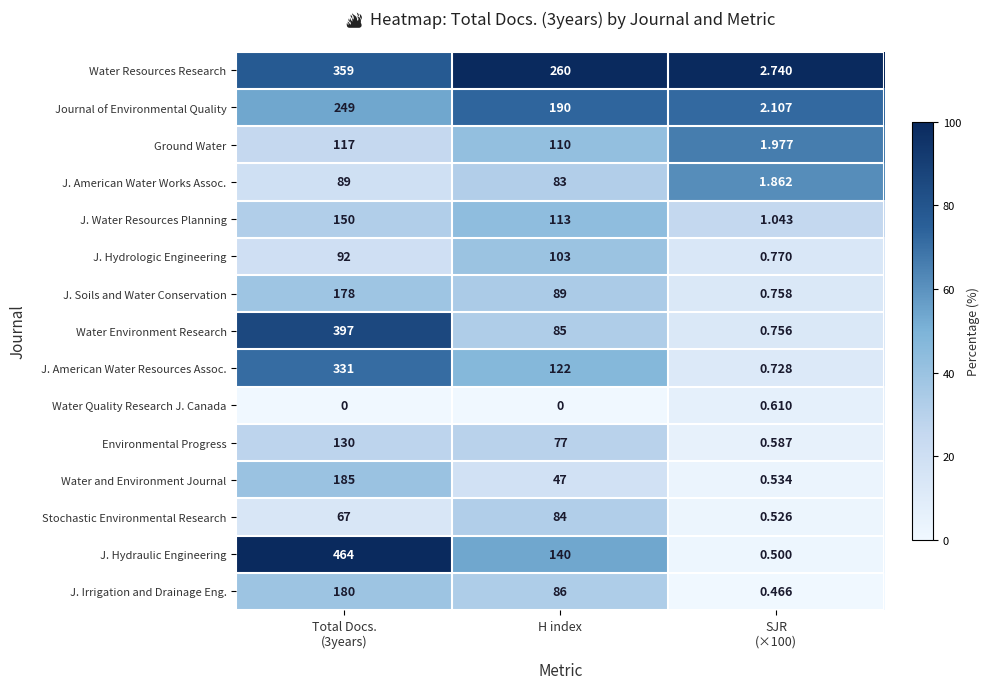

Which series has the largest range (max minus min)?

J. Hydraulic Engineering